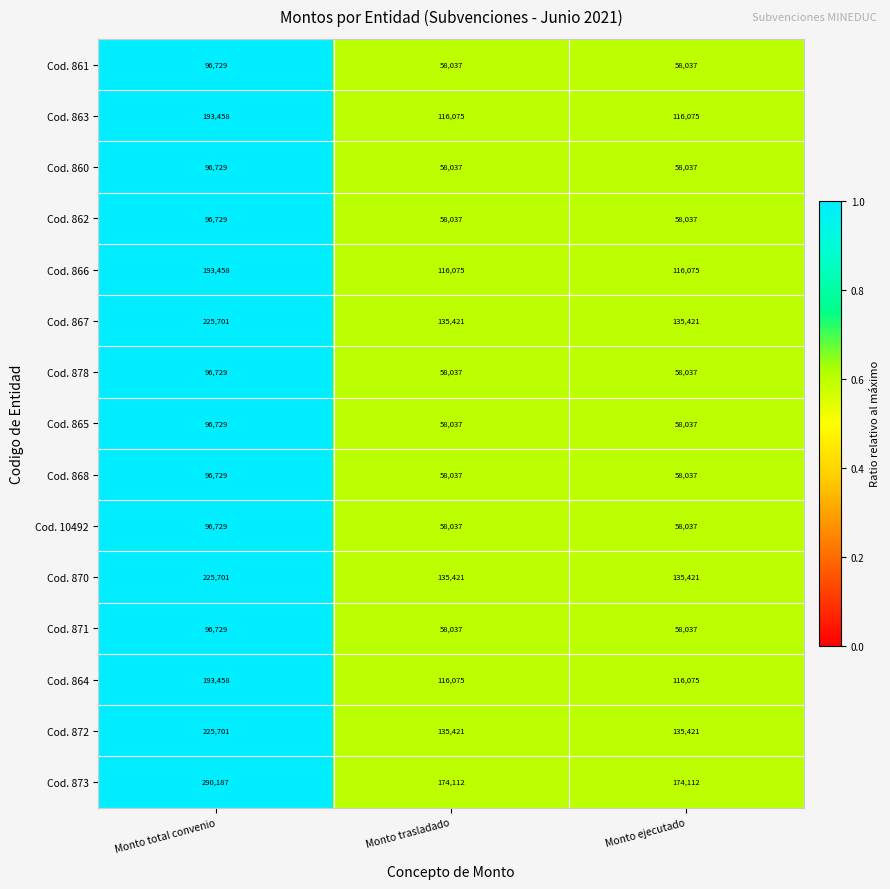

What is the total value across all series at Monto trasladado?

1392896